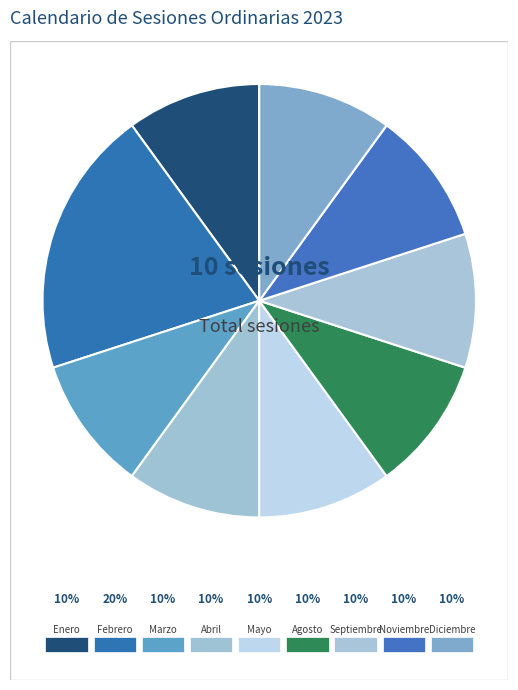

What percentage is the Marzo slice, to the nearest percent?

10%